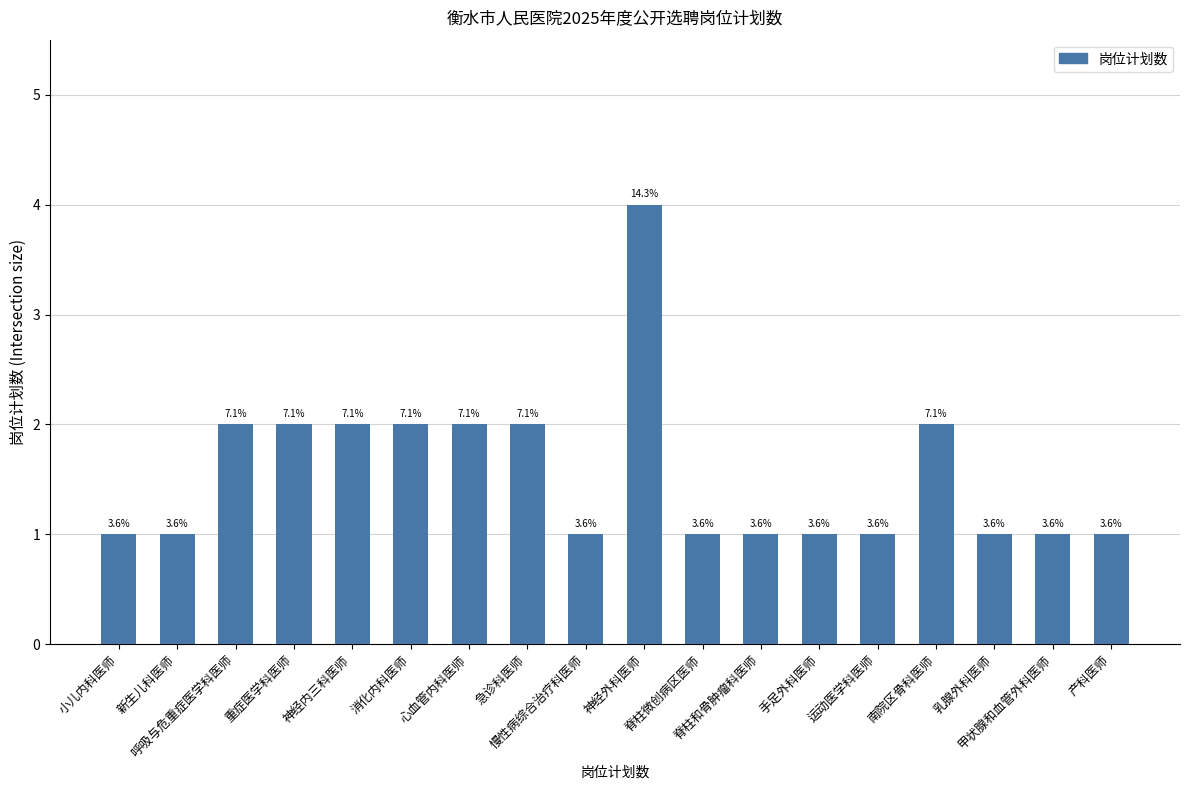

Are the bars horizontal?

No